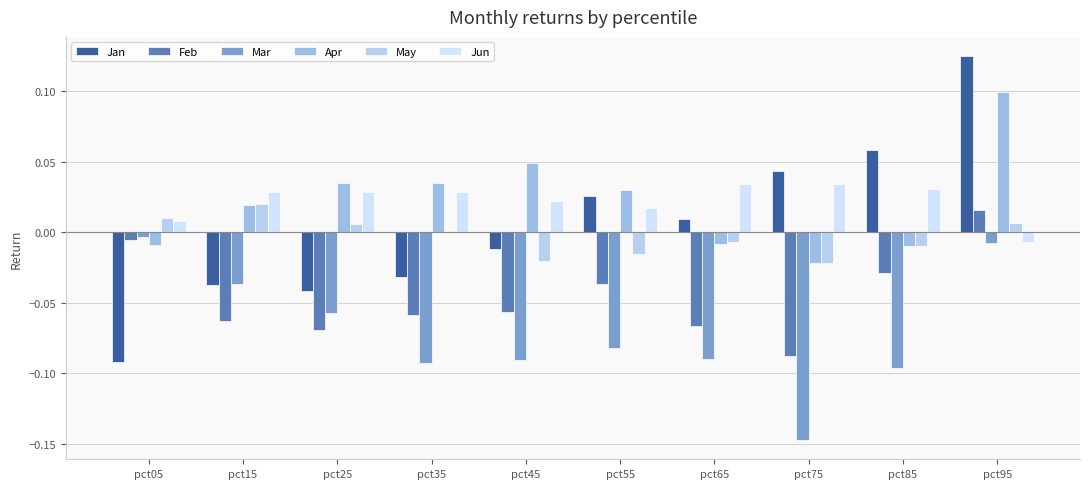

Which has a higher value, pct75 or pct85?

pct85